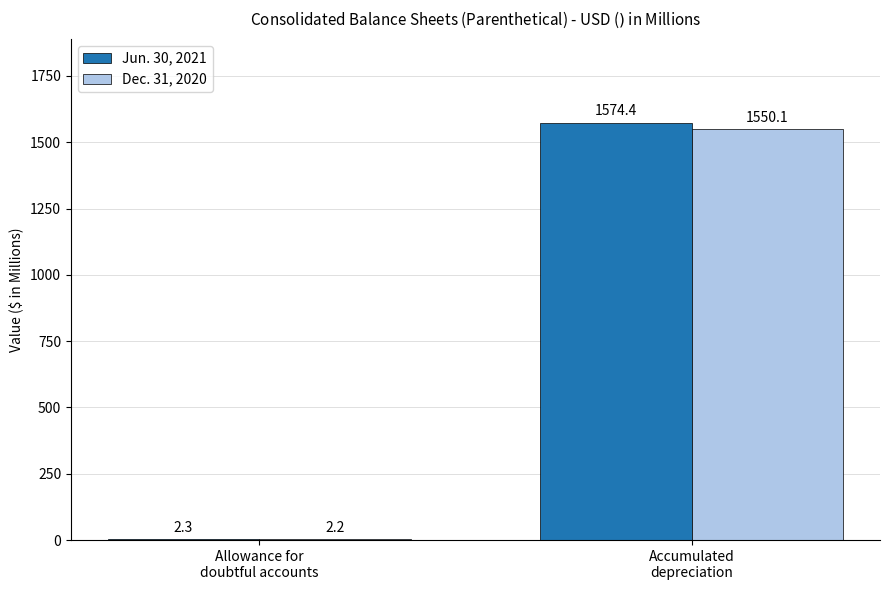

What is the difference between the Dec. 31, 2020 values at Accumulated
depreciation and Allowance for
doubtful accounts?

1547.9